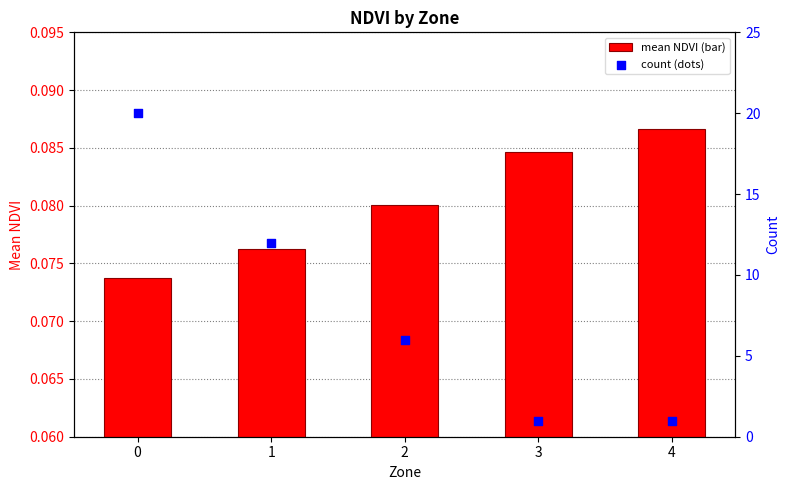

What is the total value across all series at 1?

12.1